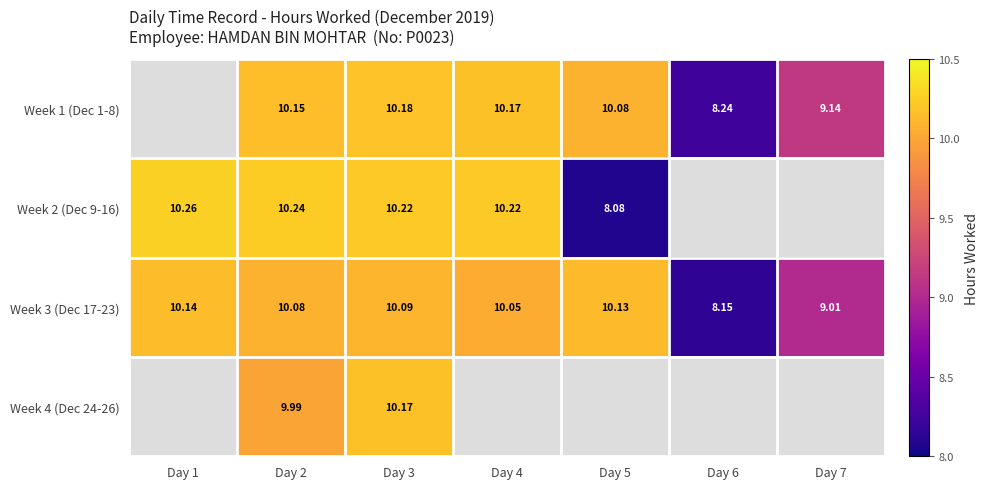

Is the value of Week 2 (Dec 9-16) at Day 4 greater than the value of Week 1 (Dec 1-8) at Day 2?

Yes